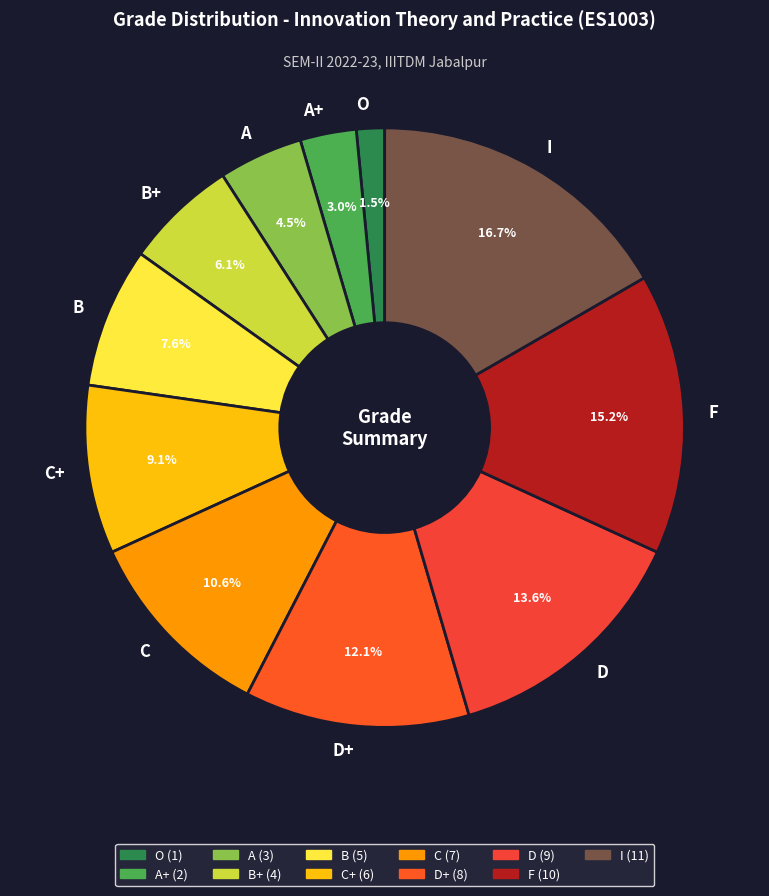

What percentage is NOT represented by C+?

90.9%